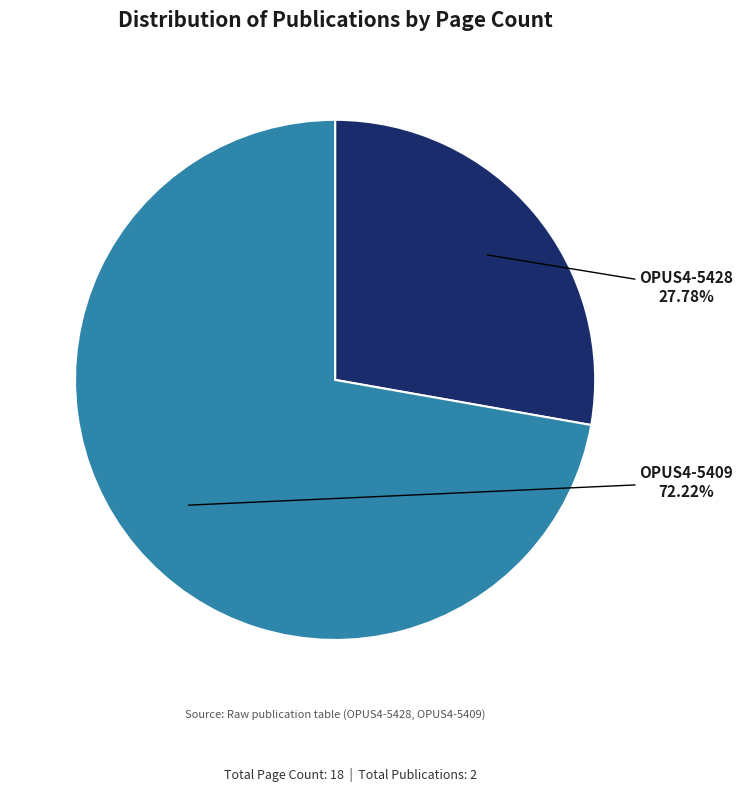

Does any single category account for the majority?

Yes